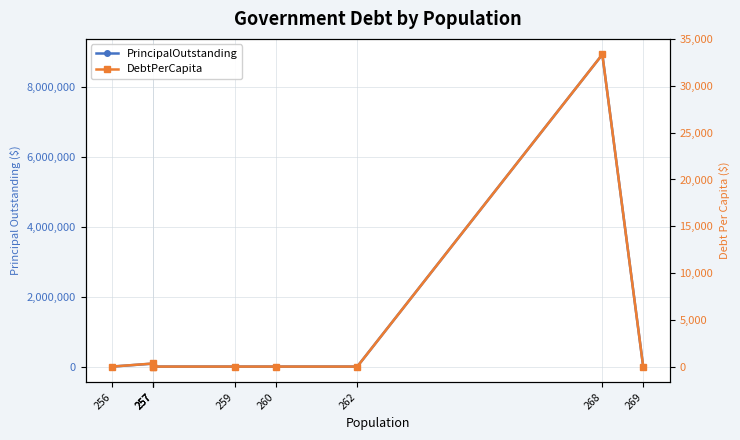

Which category has the highest value in the DebtPerCapita series?

268